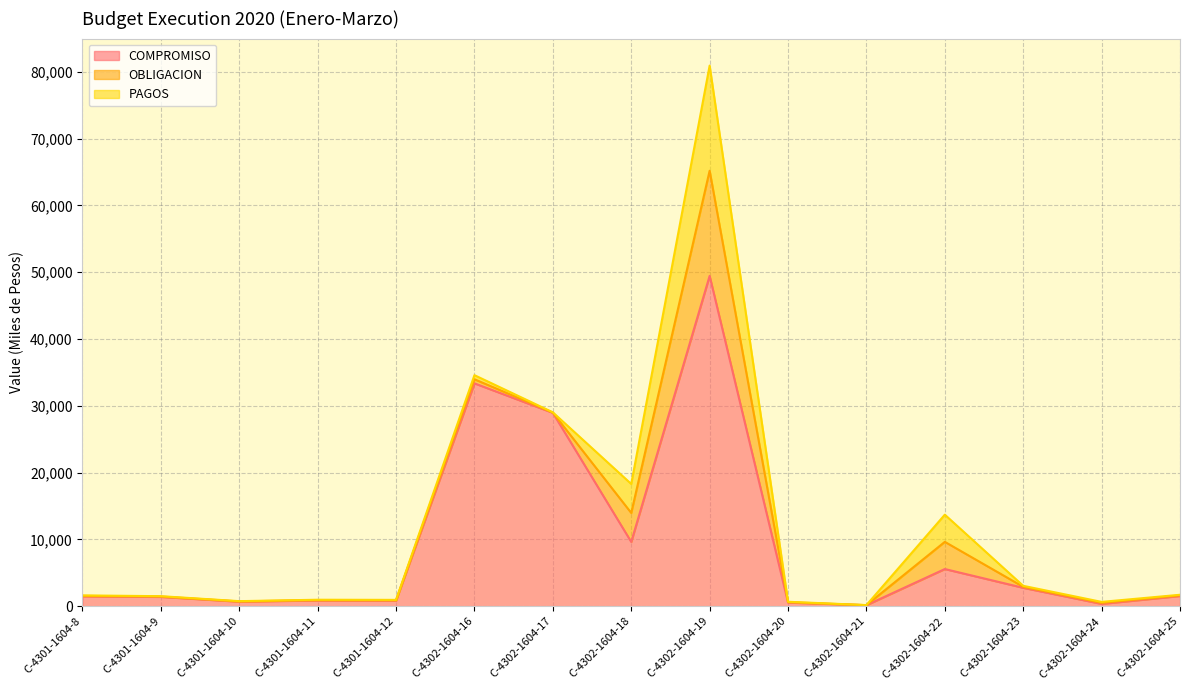

List the series in order of their peak value, highest first.

COMPROMISO, OBLIGACION, PAGOS